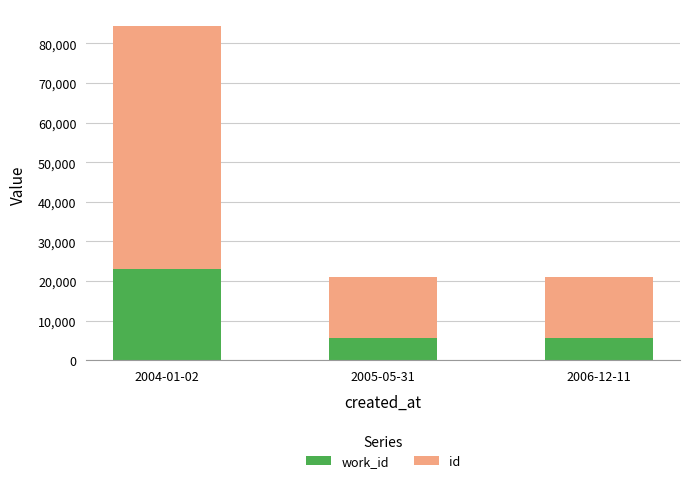

What is the total value across all series at 2005-05-31?

20988